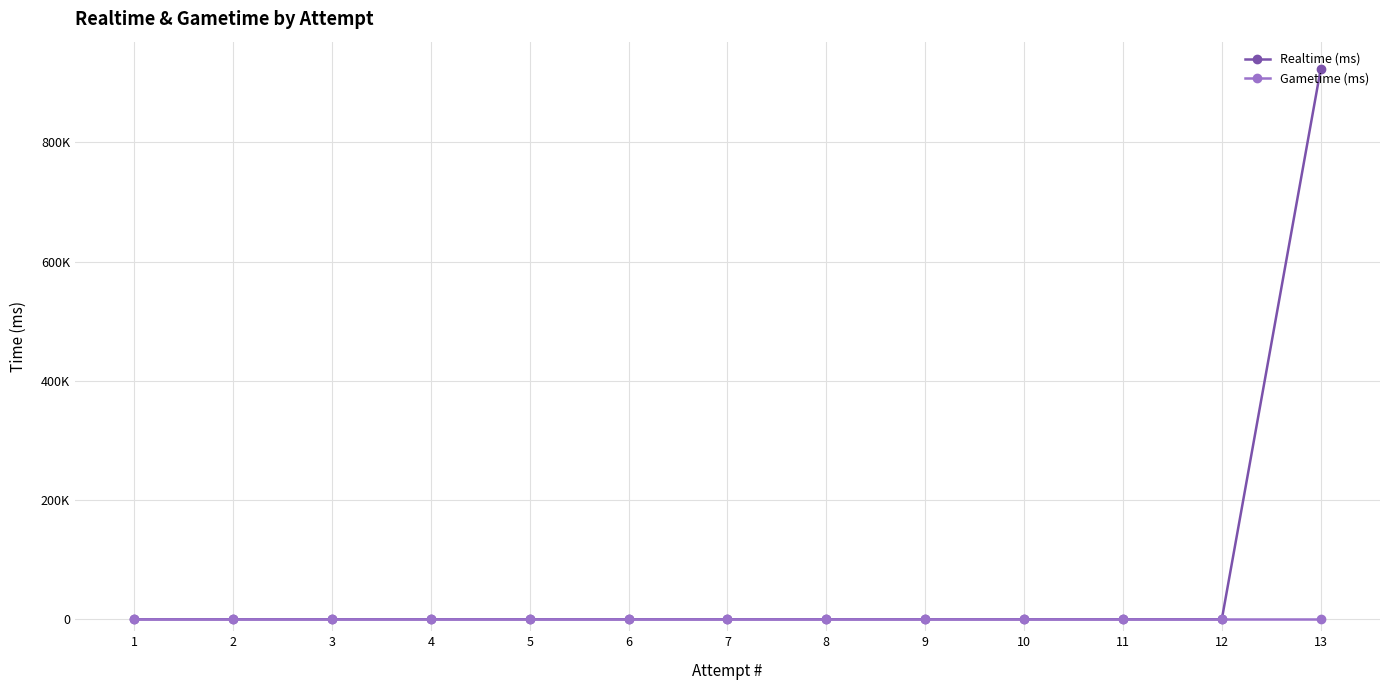

True or false: Realtime (ms) and Gametime (ms) cross at least once.

False